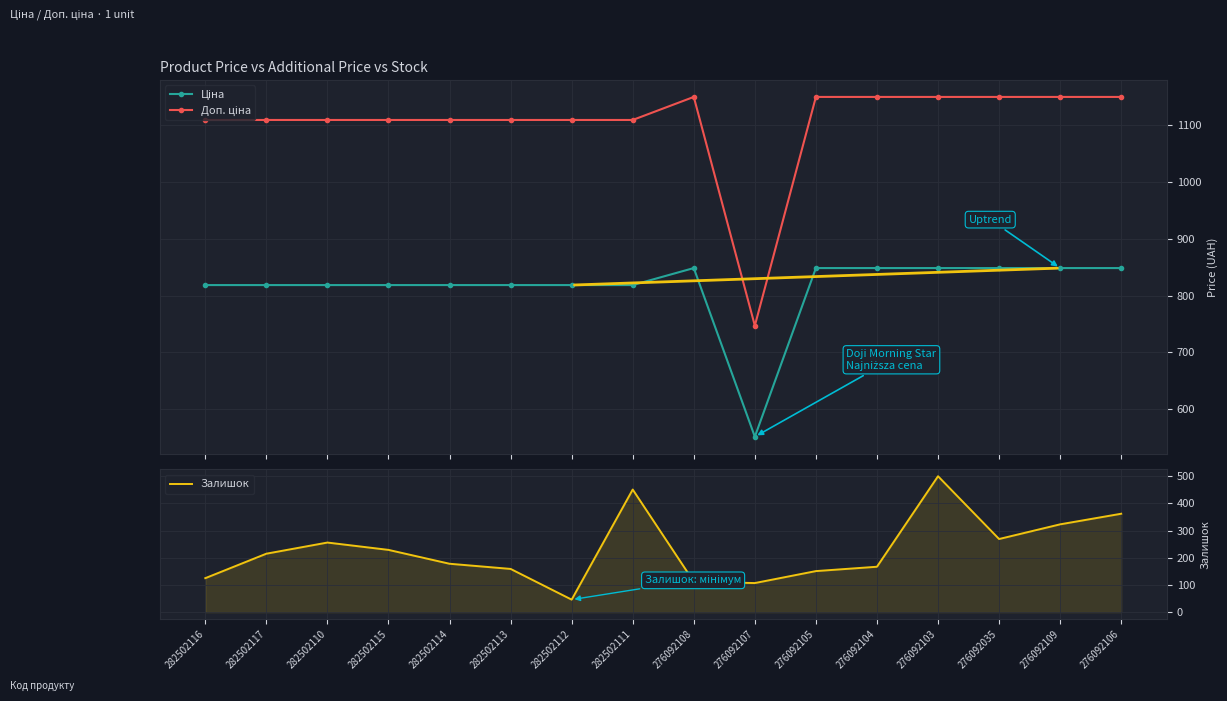

What is the greatest value displayed?

1149.7